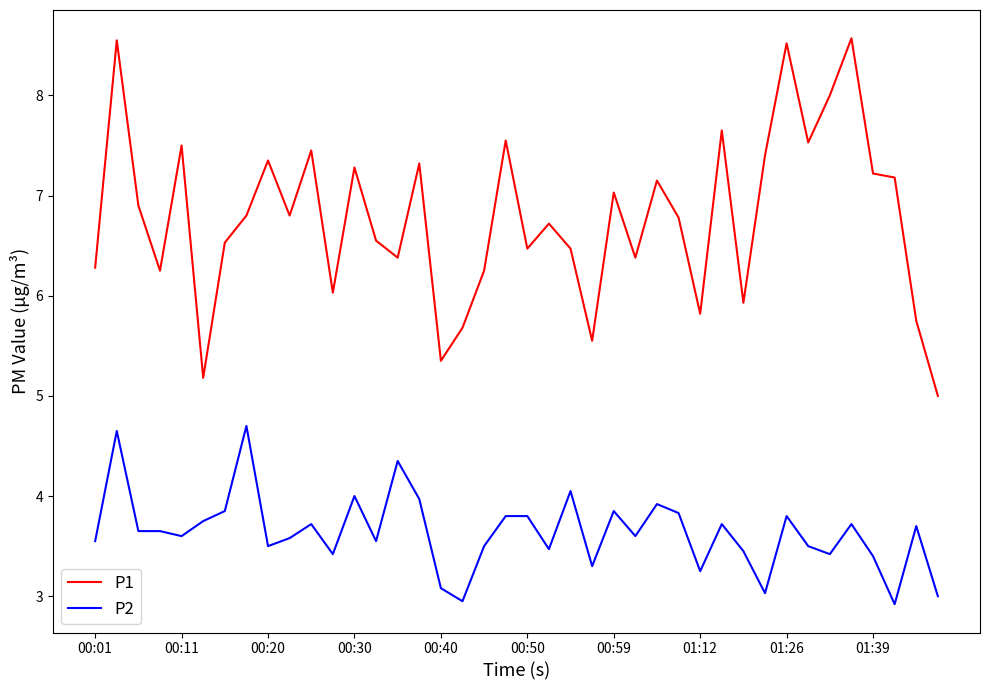

Which series has the largest total across all categories?

P1